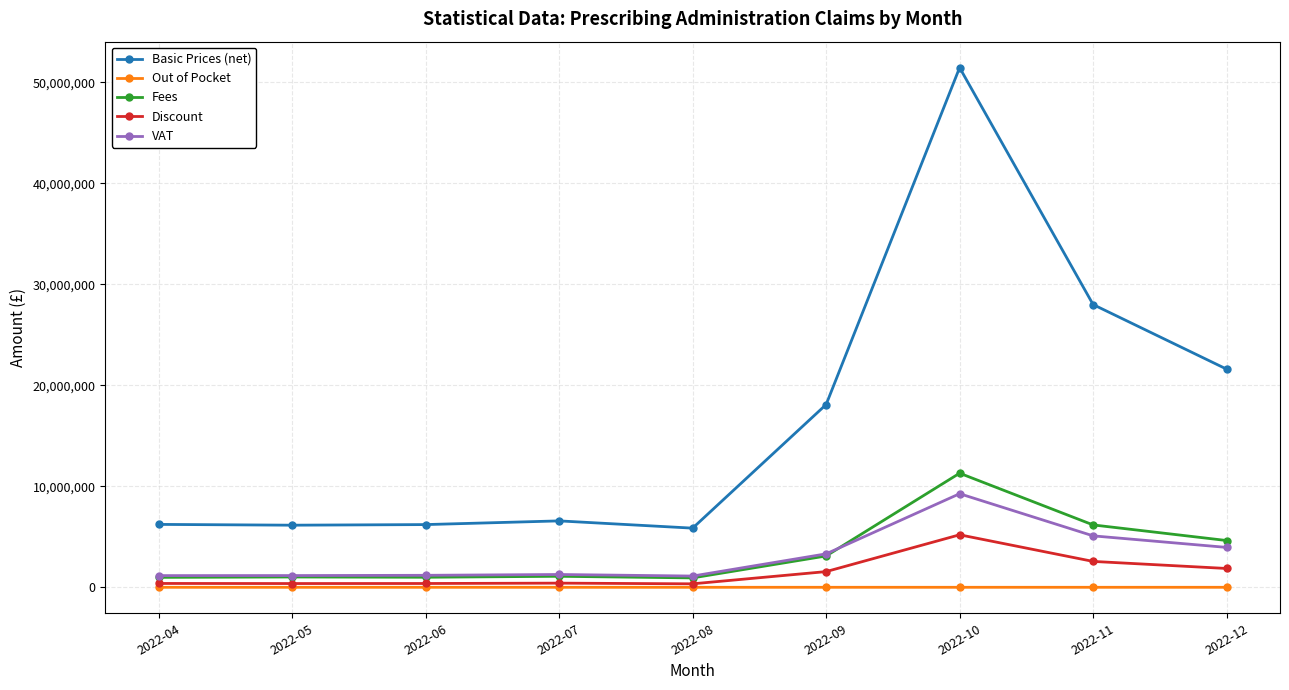

Which series has the widest spread of values?

Basic Prices (net)